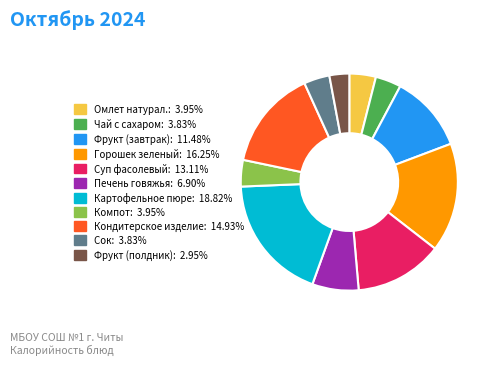

Which slice is the smallest?

Фрукт (полдник)